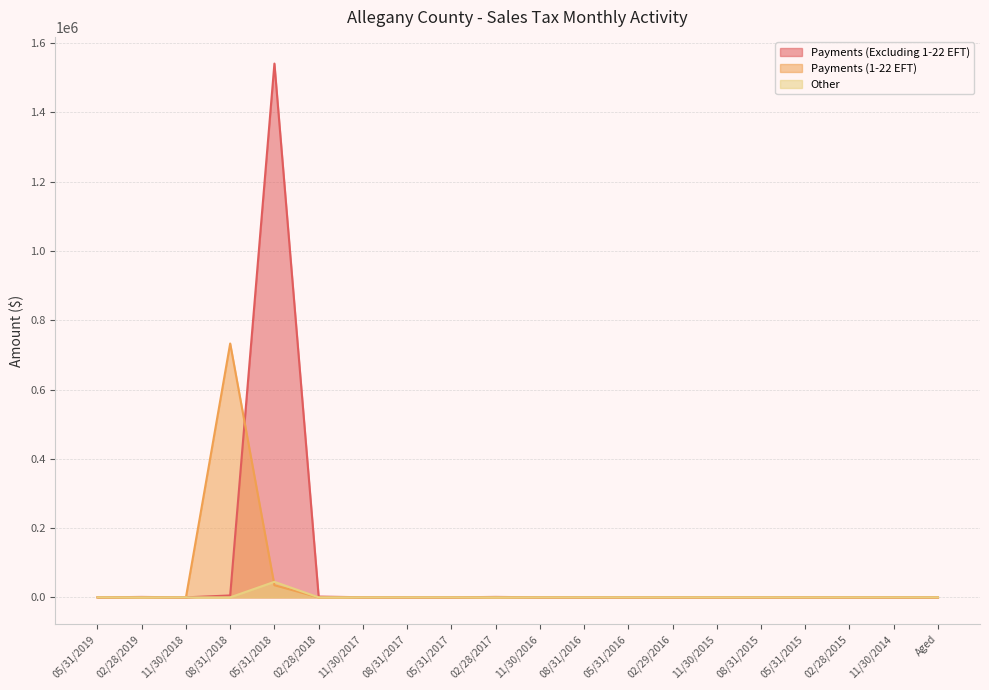

At which category is the sum across all series the highest?

05/31/2018